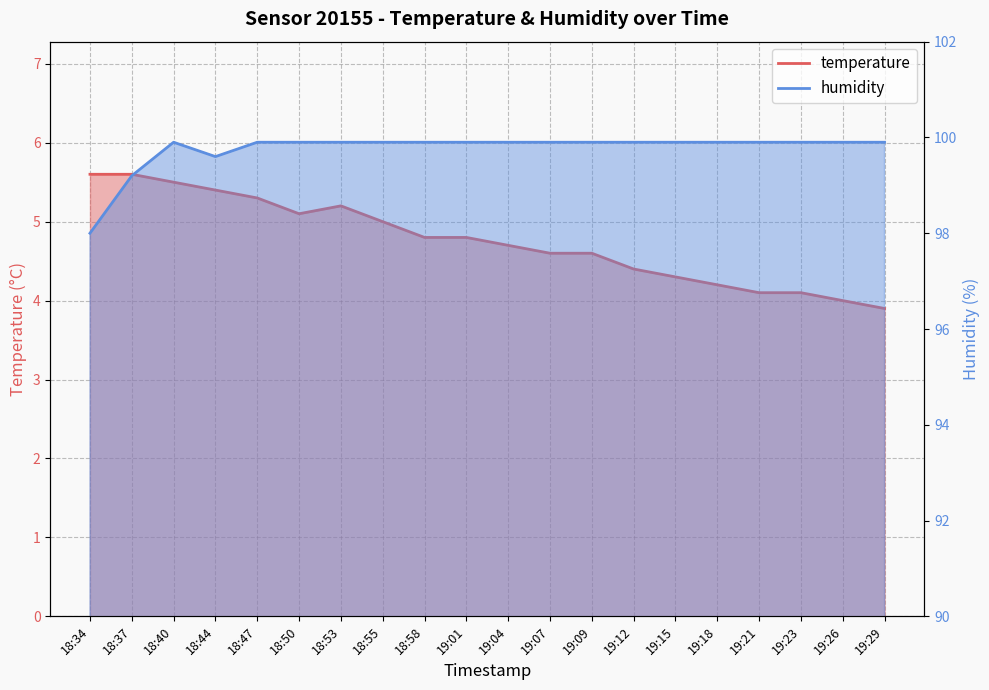

What is the label of the 15th point from the left?

19:15